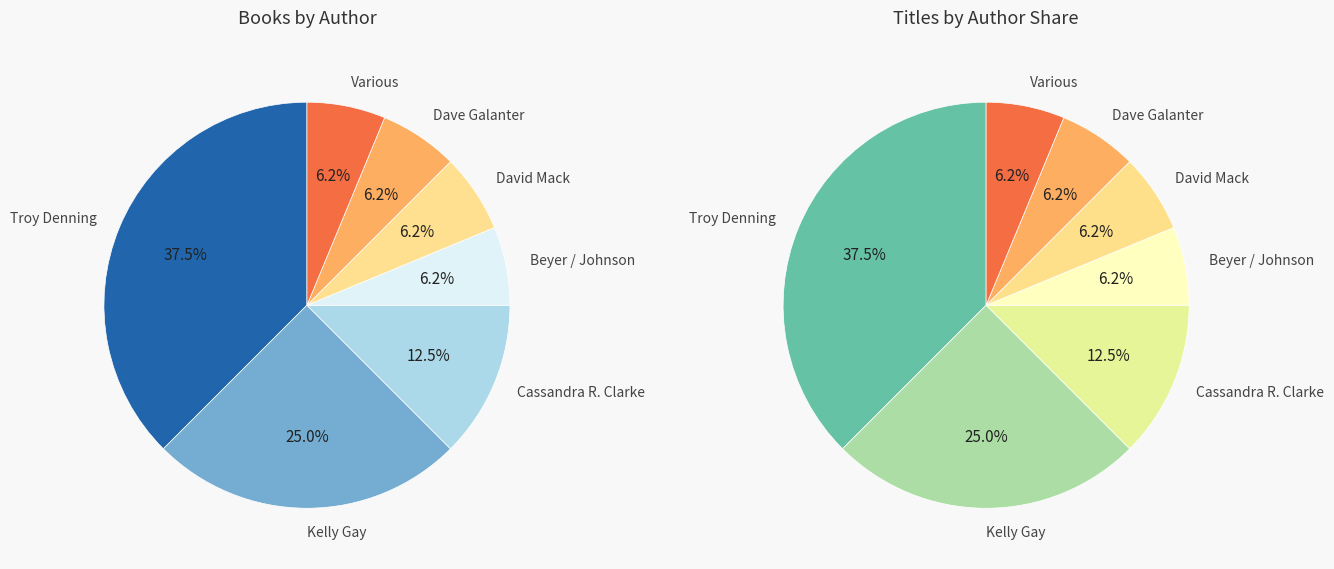

What percentage is the Kelly Gay (49995255) slice, to the nearest percent?

25%